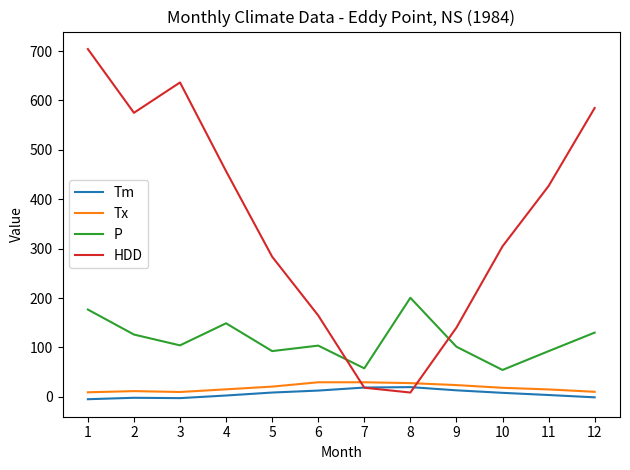

Which series changed the most between 6 and 9?

HDD